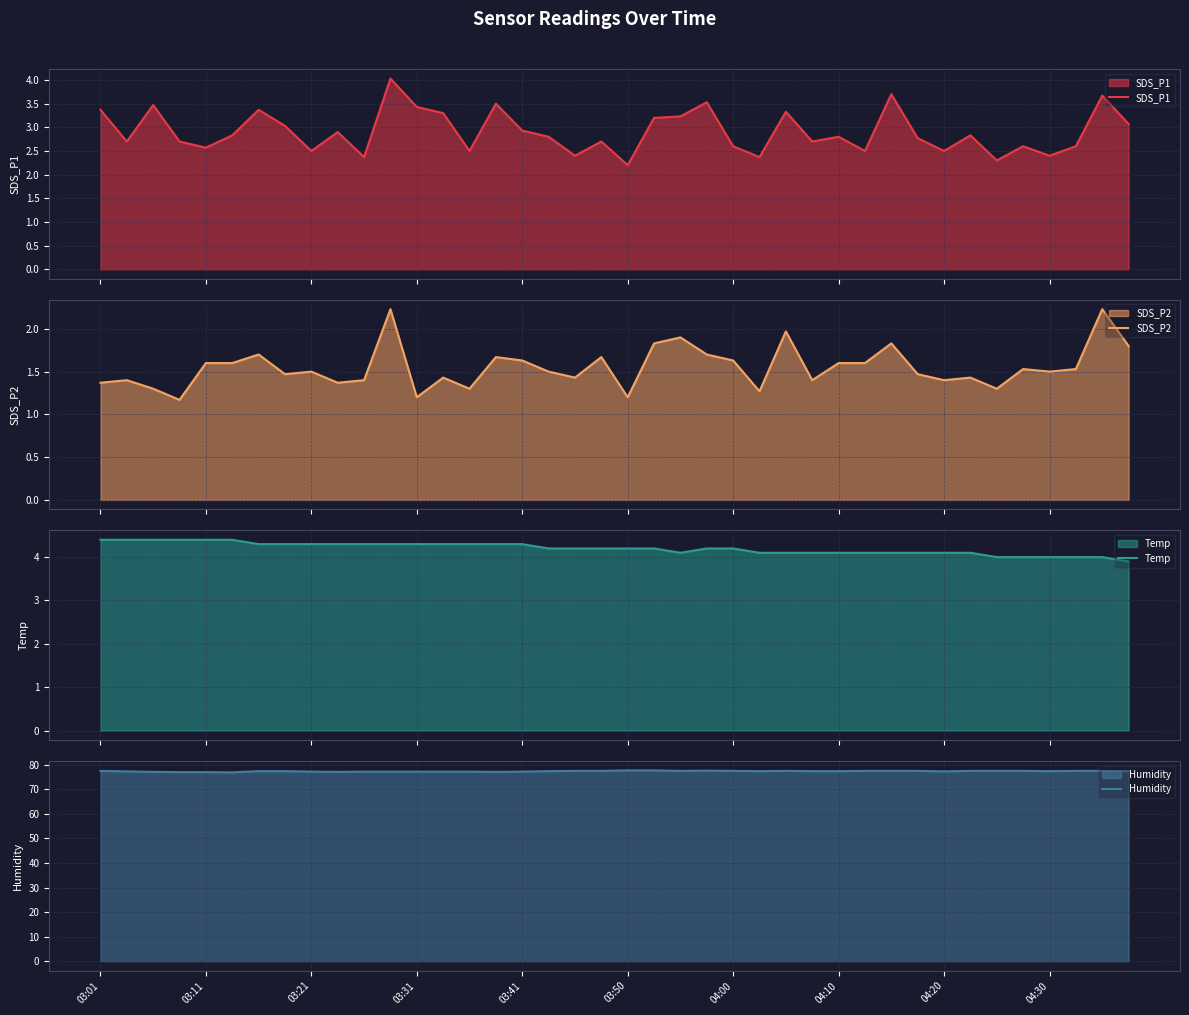

Reading right to left, transcribe all the data shown in this chart.

SDS_P1: 3.1	3.7	2.6	2.4	2.6	2.3	2.8	2.5	2.8	3.7	2.5	2.8	2.7	3.3	2.4	2.6	3.5	3.2	3.2	2.2	2.7	2.4	2.8	2.9	3.5	2.5	3.3	3.4	4.0	2.4	2.9	2.5	3.0	3.4	2.8	2.6	2.7	3.5	2.7	3.4
SDS_P2: 1.8	2.2	1.5	1.5	1.5	1.3	1.4	1.4	1.5	1.8	1.6	1.6	1.4	2.0	1.3	1.6	1.7	1.9	1.8	1.2	1.7	1.4	1.5	1.6	1.7	1.3	1.4	1.2	2.2	1.4	1.4	1.5	1.5	1.7	1.6	1.6	1.2	1.3	1.4	1.4
Temp: 3.9	4.0	4.0	4.0	4.0	4.0	4.1	4.1	4.1	4.1	4.1	4.1	4.1	4.1	4.1	4.2	4.2	4.1	4.2	4.2	4.2	4.2	4.2	4.3	4.3	4.3	4.3	4.3	4.3	4.3	4.3	4.3	4.3	4.3	4.4	4.4	4.4	4.4	4.4	4.4
Humidity: 77.4	77.5	77.5	77.4	77.5	77.5	77.5	77.3	77.5	77.5	77.5	77.4	77.4	77.5	77.4	77.5	77.6	77.5	77.7	77.7	77.5	77.5	77.4	77.2	77.1	77.2	77.2	77.2	77.2	77.2	77.1	77.2	77.4	77.4	76.9	77.0	77.0	77.1	77.3	77.5